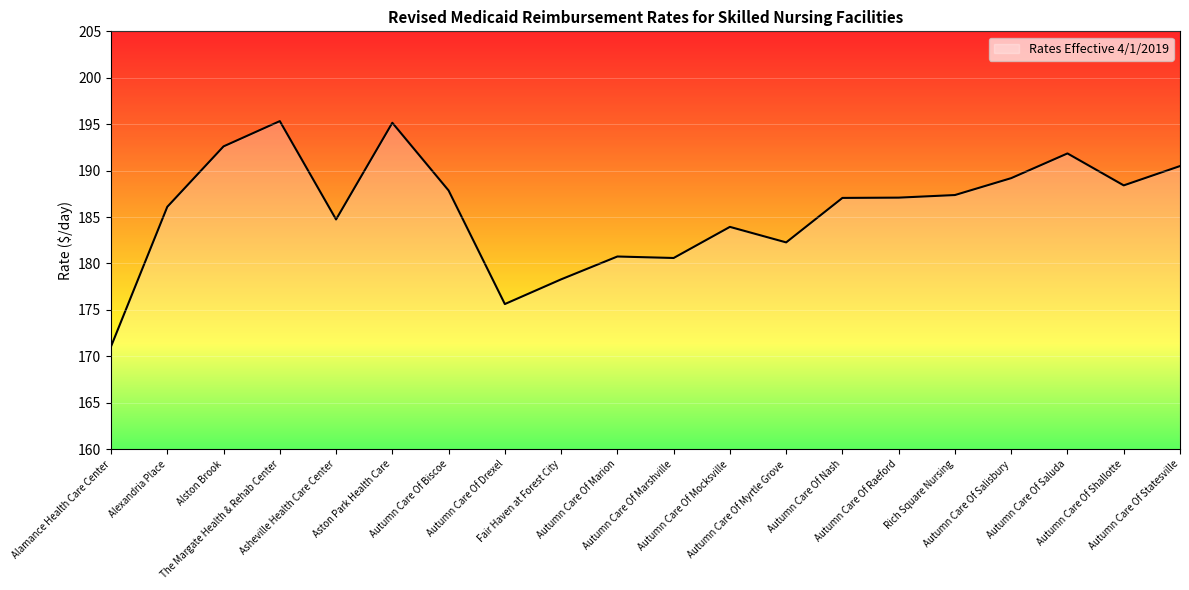

How many lines are shown in the chart?

1